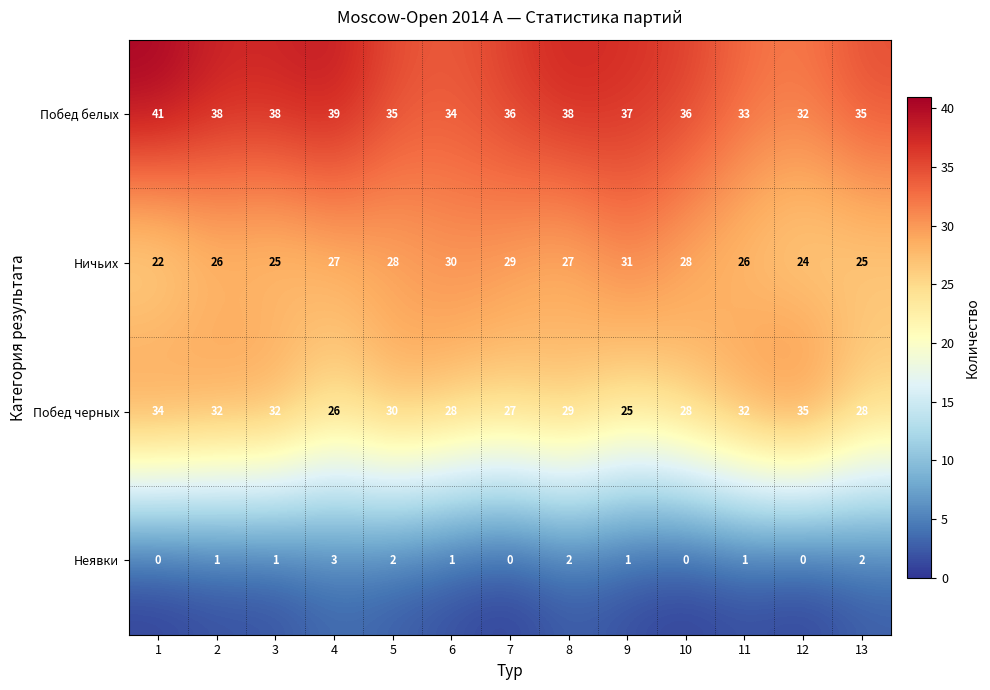

Is the value of Побед белых at 10 greater than the value of Ничьих at 11?

Yes